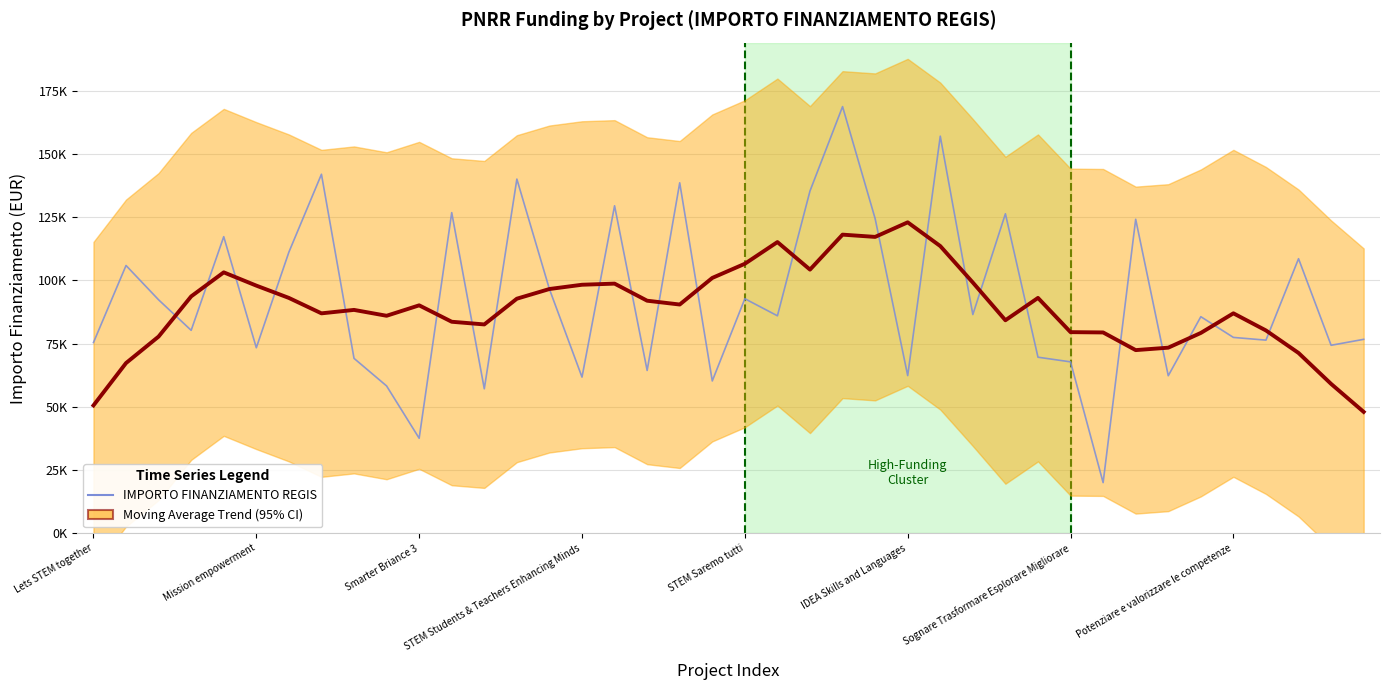

What is the average value of the IMPORTO FINANZIAMENTO REGIS series?

93023.9